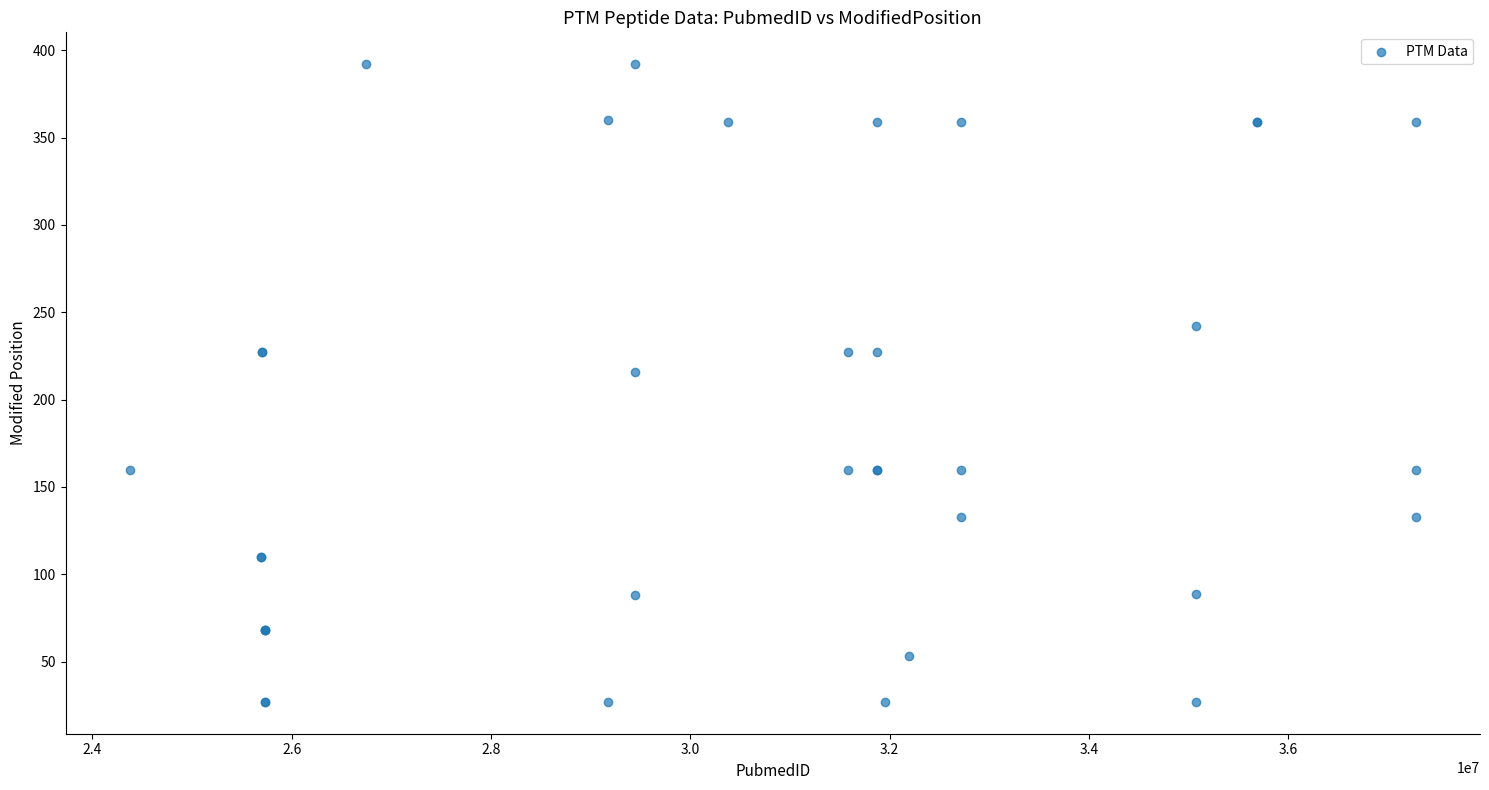

What Y value in the scatter plot is closest to 209?

216